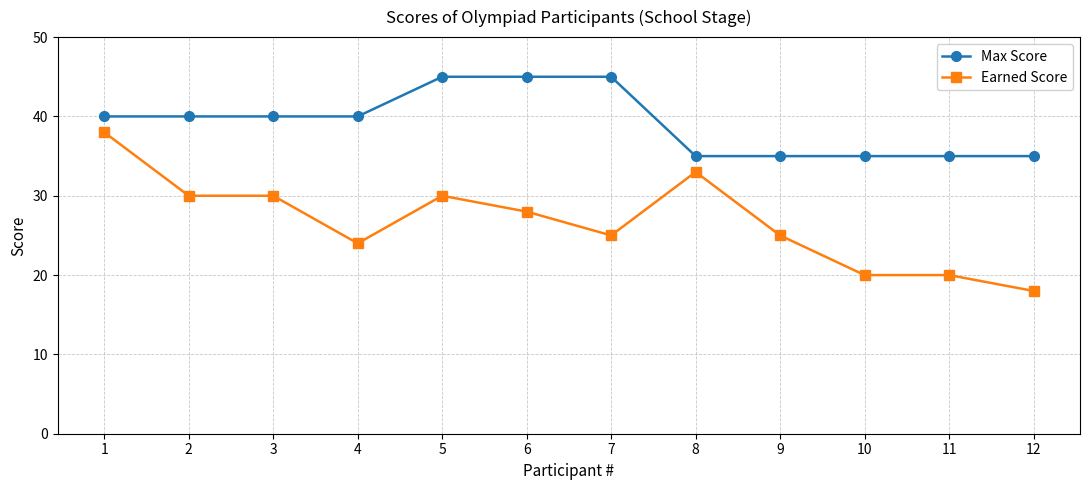

Rank the series by their maximum value, from highest to lowest.

Max Score, Earned Score